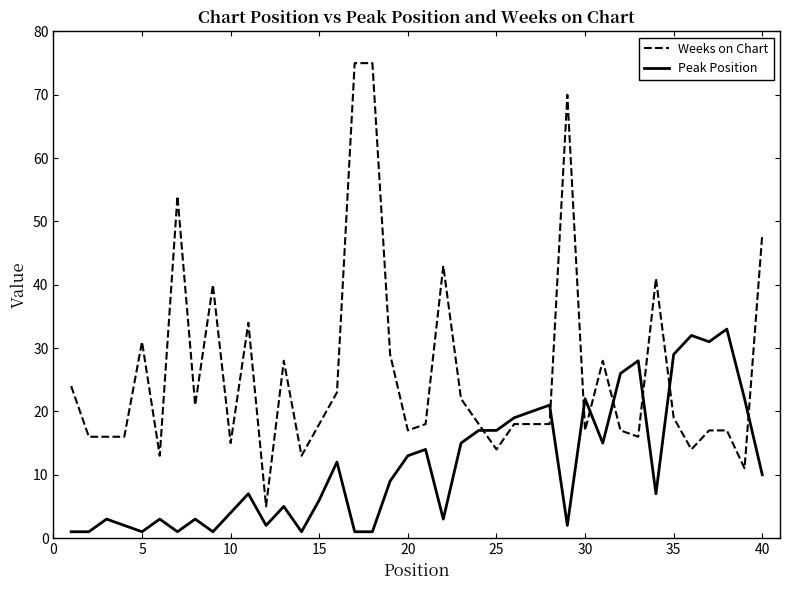

What is the difference between the maximum and minimum values in the Weeks on Chart series?

70